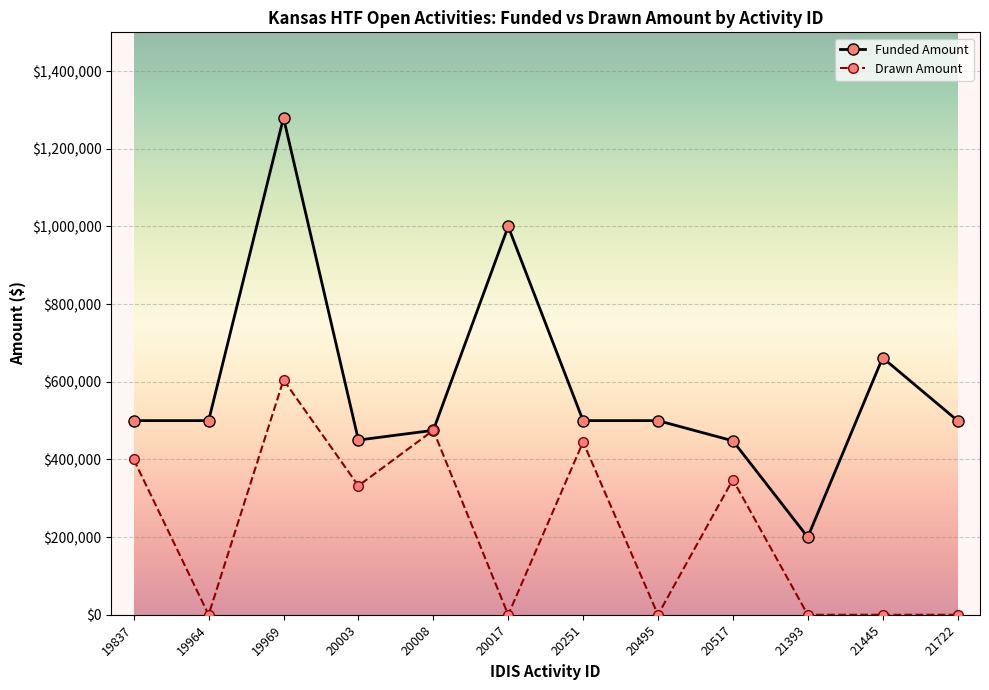

The value of Funded Amount at 20003 is 450000.0. True or false?

True